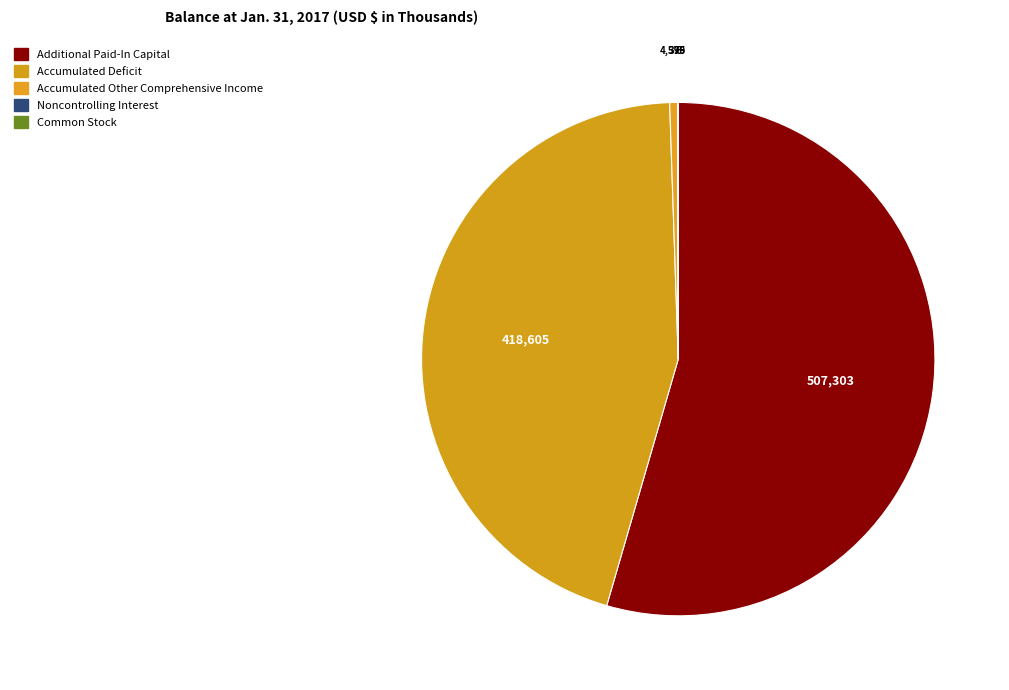

Which category has the biggest portion of the pie?

Additional Paid-In Capital